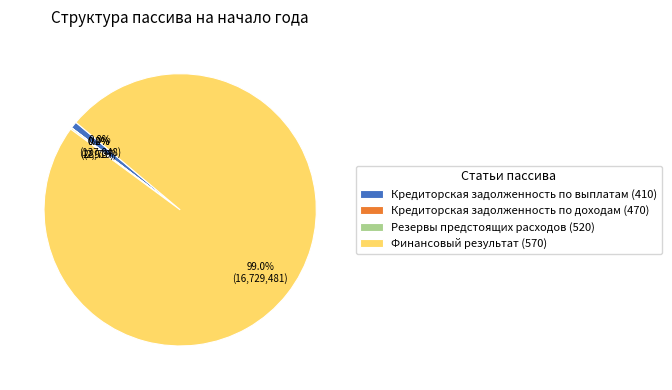

Which slice is the largest?

Финансовый результат (570)